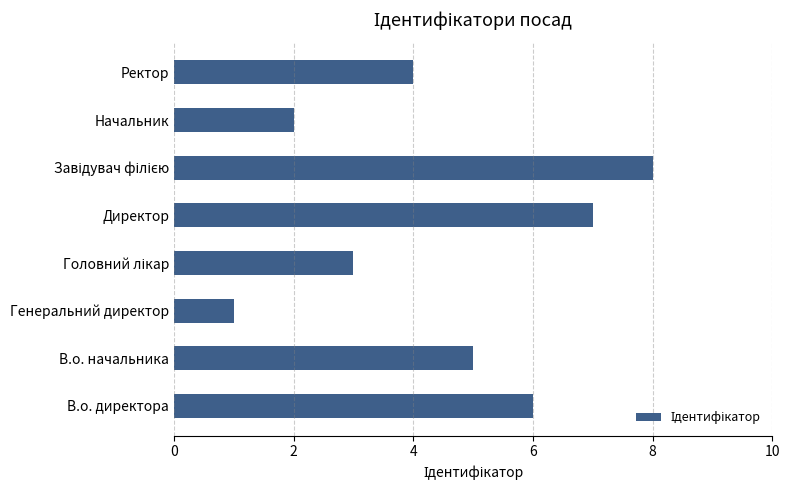

What is the difference between the second highest and second lowest values?

5